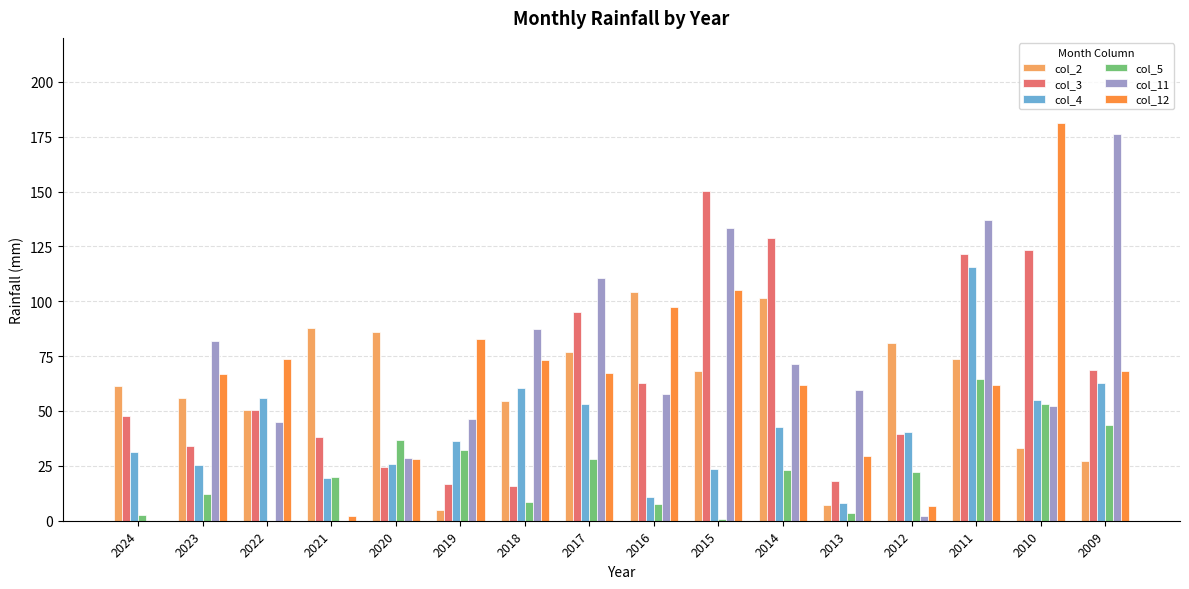

Which category has the highest value across all series?

2010